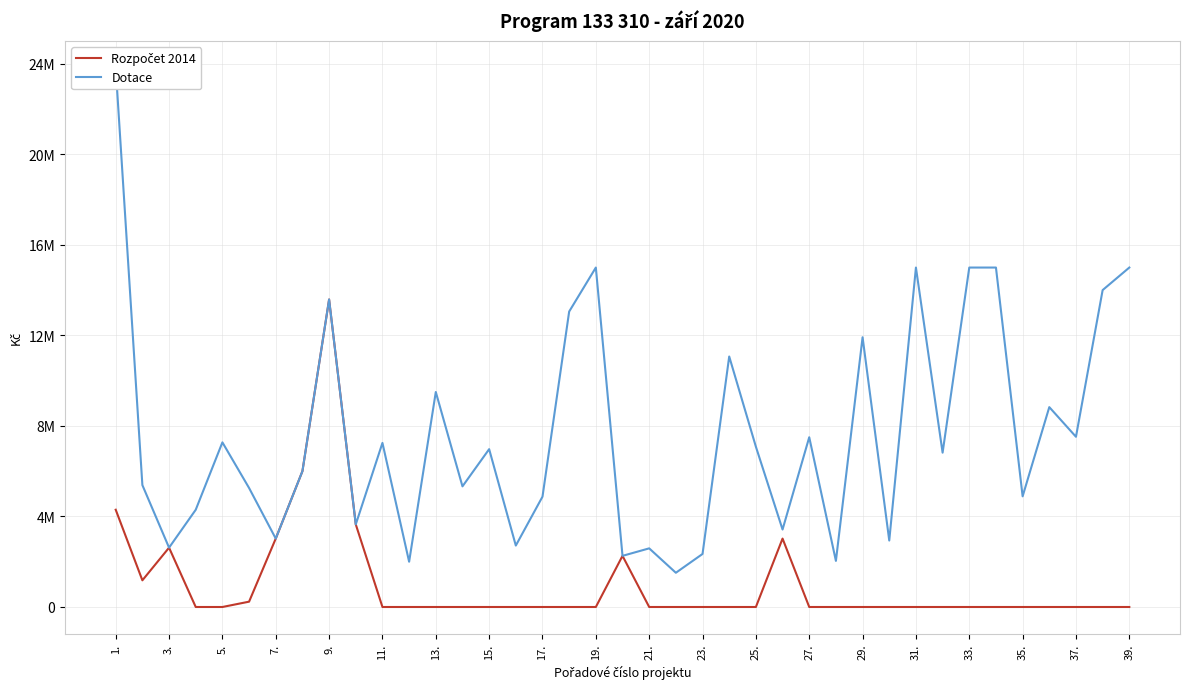

How many lines are shown in the chart?

2